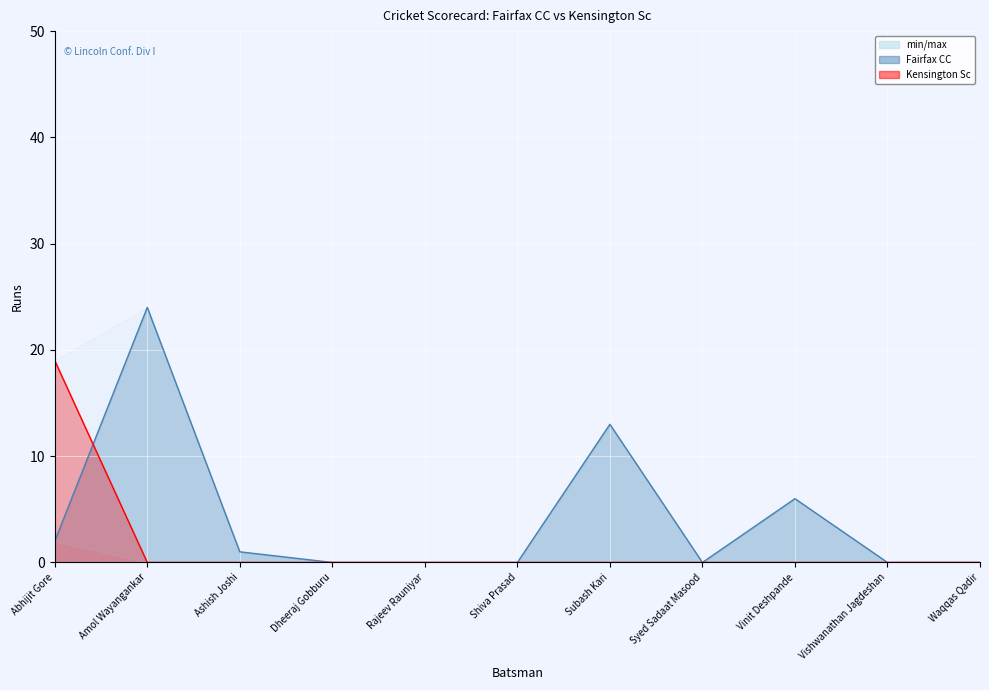

What is the sum of all Fairfax CC values?

46